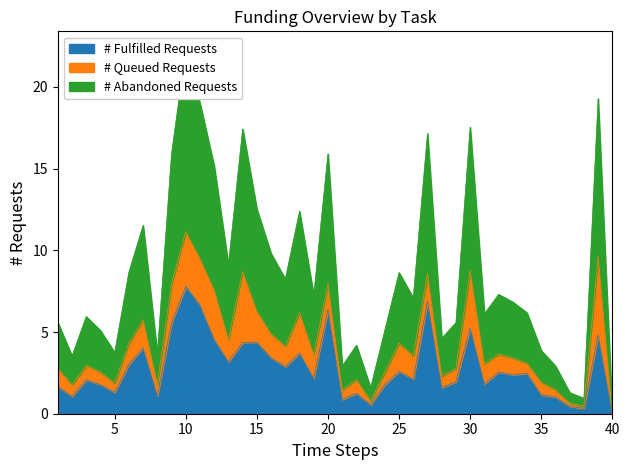

True or false: # Abandoned Requests and # Fulfilled Requests intersect in this chart.

False